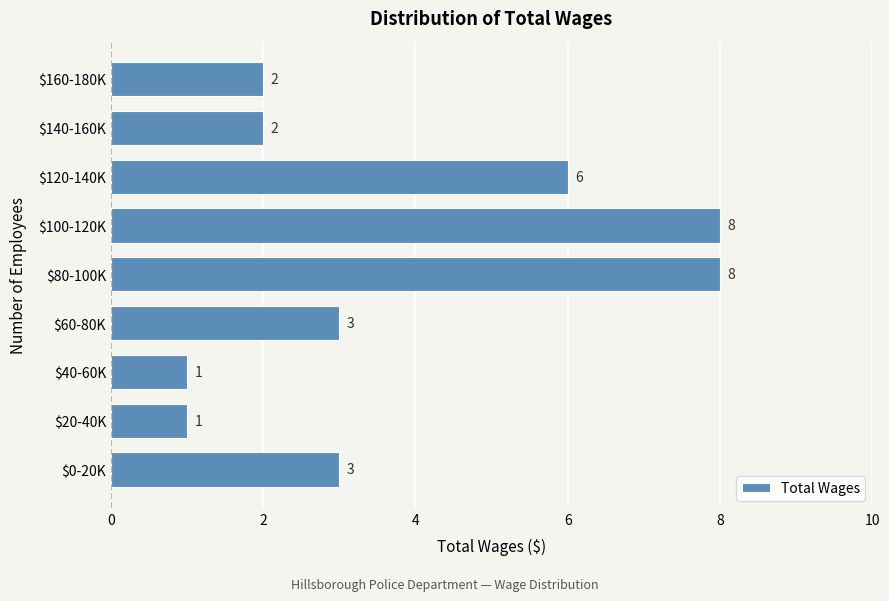

Reading top to bottom, extract all data points from this chart.

2	2	6	8	8	3	1	1	3